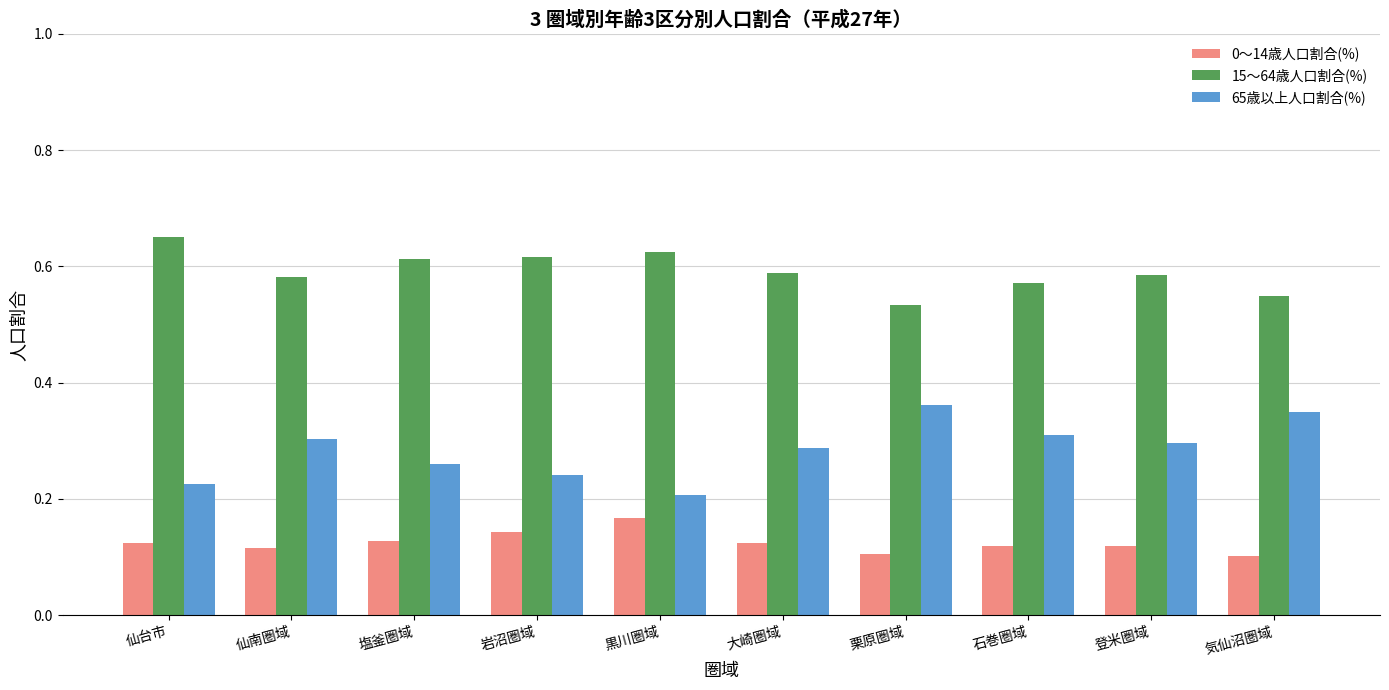

Which category has the highest value in the 15～64歳人口割合(%) series?

仙台市